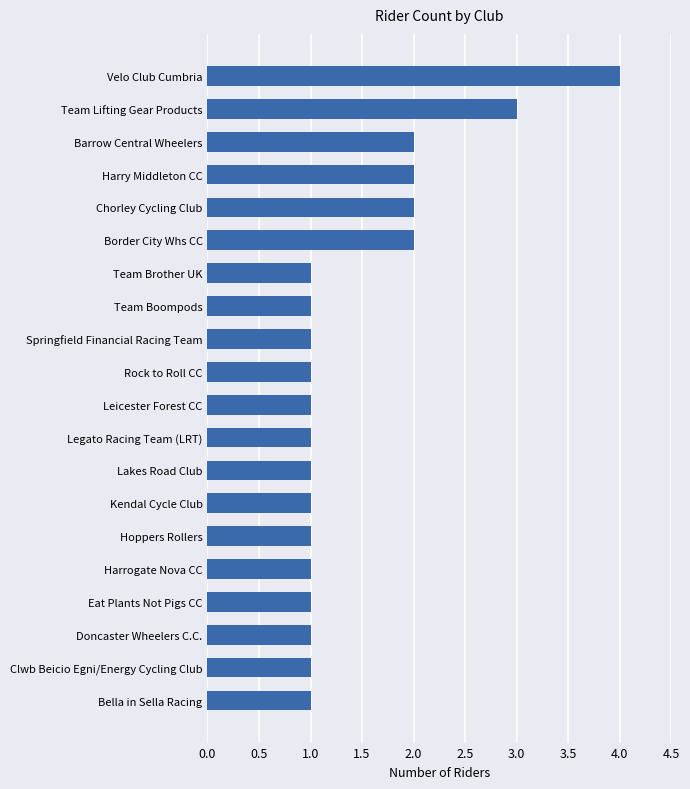

Does the chart contain stacked bars?

No